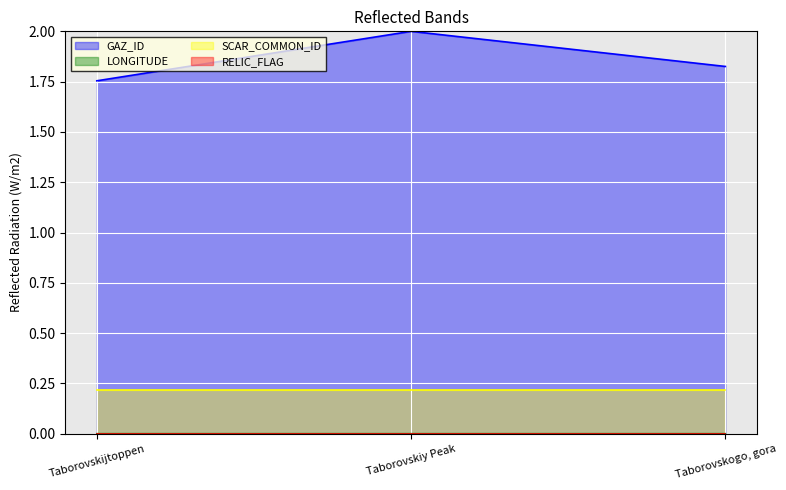

Is the value of GAZ_ID at Taborovskijtoppen greater than the value of LONGITUDE at Taborovskijtoppen?

Yes